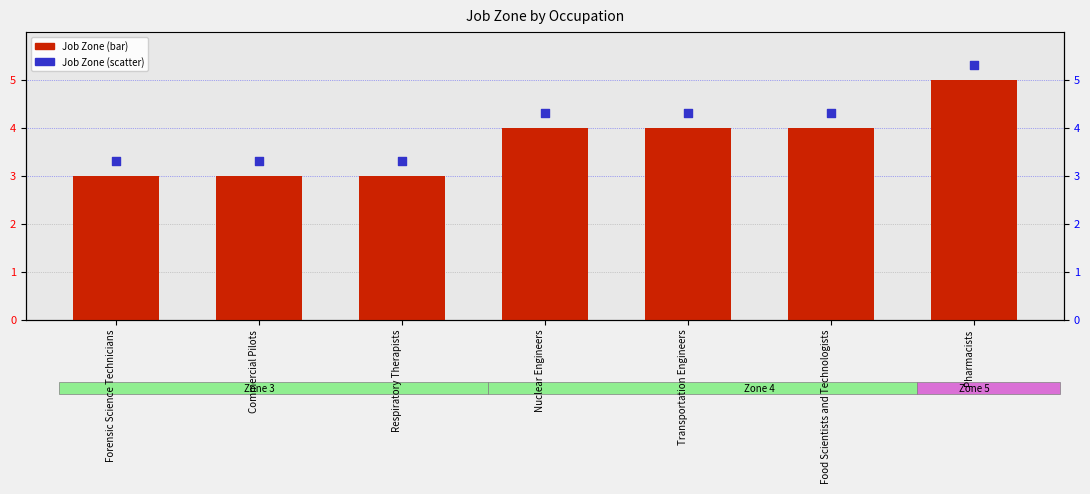

At how many categories does at least one series exceed 3?

7